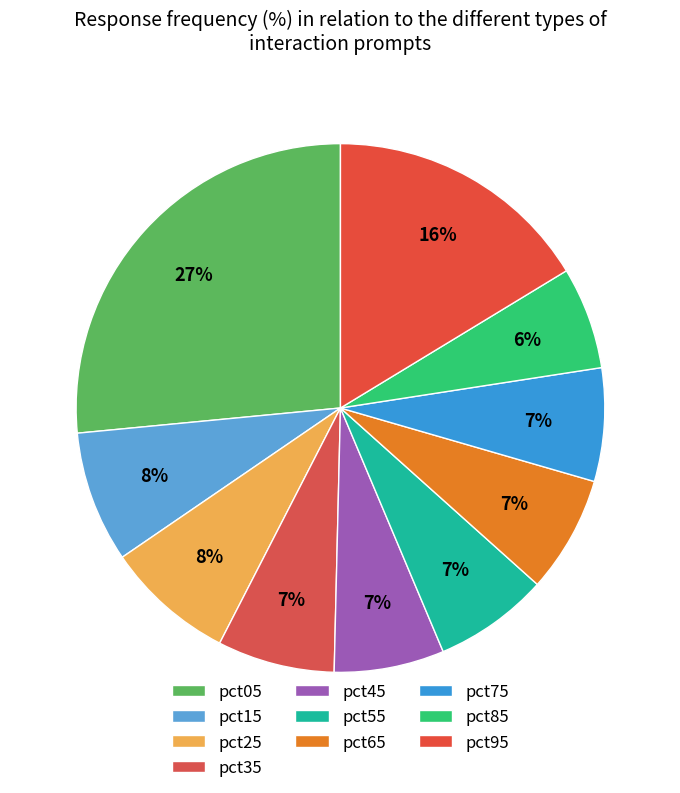

To the nearest percent, what is the average slice percentage?

10%